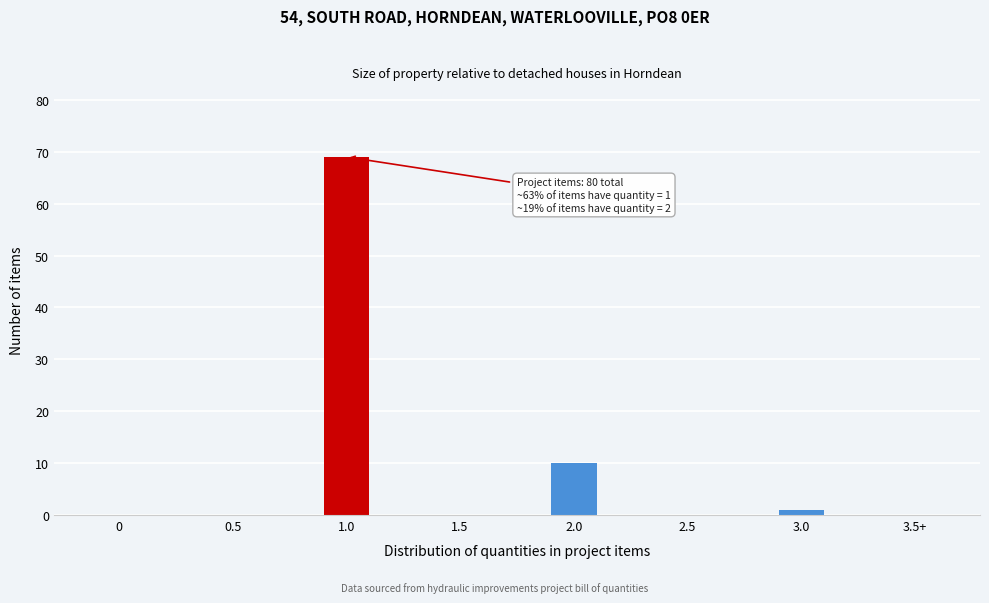

Reading left to right, what are all the values shown in this chart?

0=0	0.5=0	1.0=69	1.5=0	2.0=10	2.5=0	3.0=1	3.5+=0